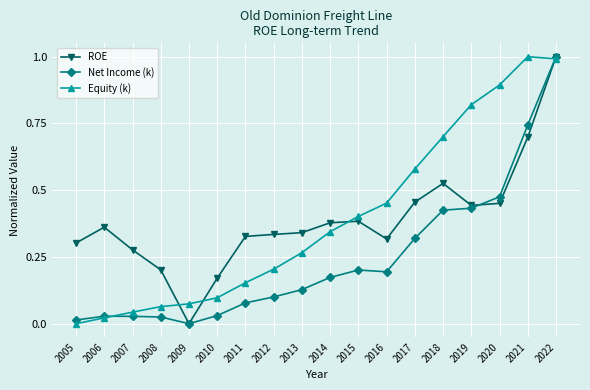

At which category is the sum across all series the highest?

2022